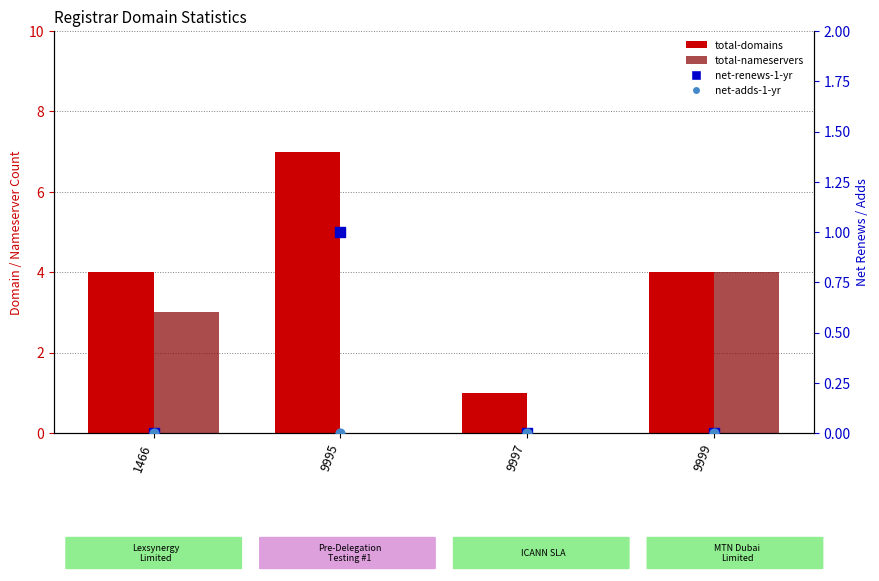

At which category is the sum across all series the highest?

9995